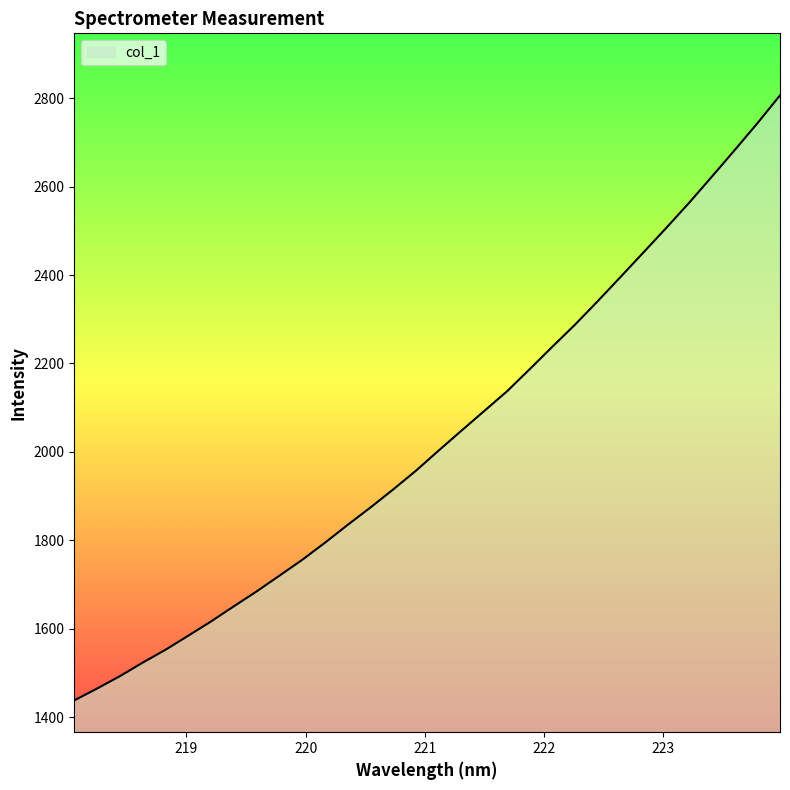

What is the greatest value displayed?

2806.1